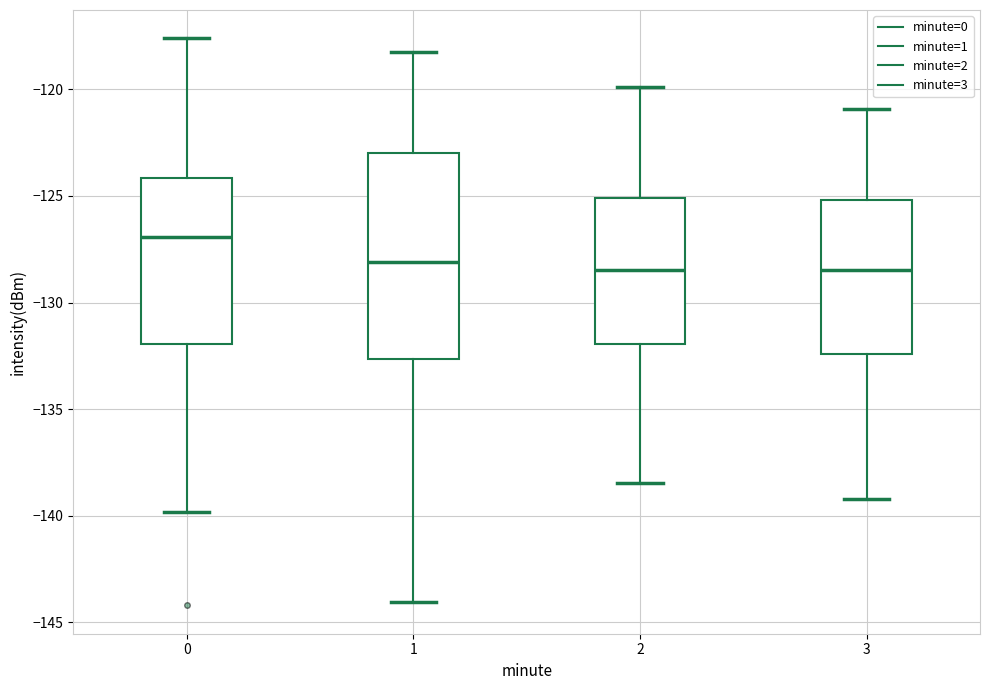

Which box has the highest median line?

0